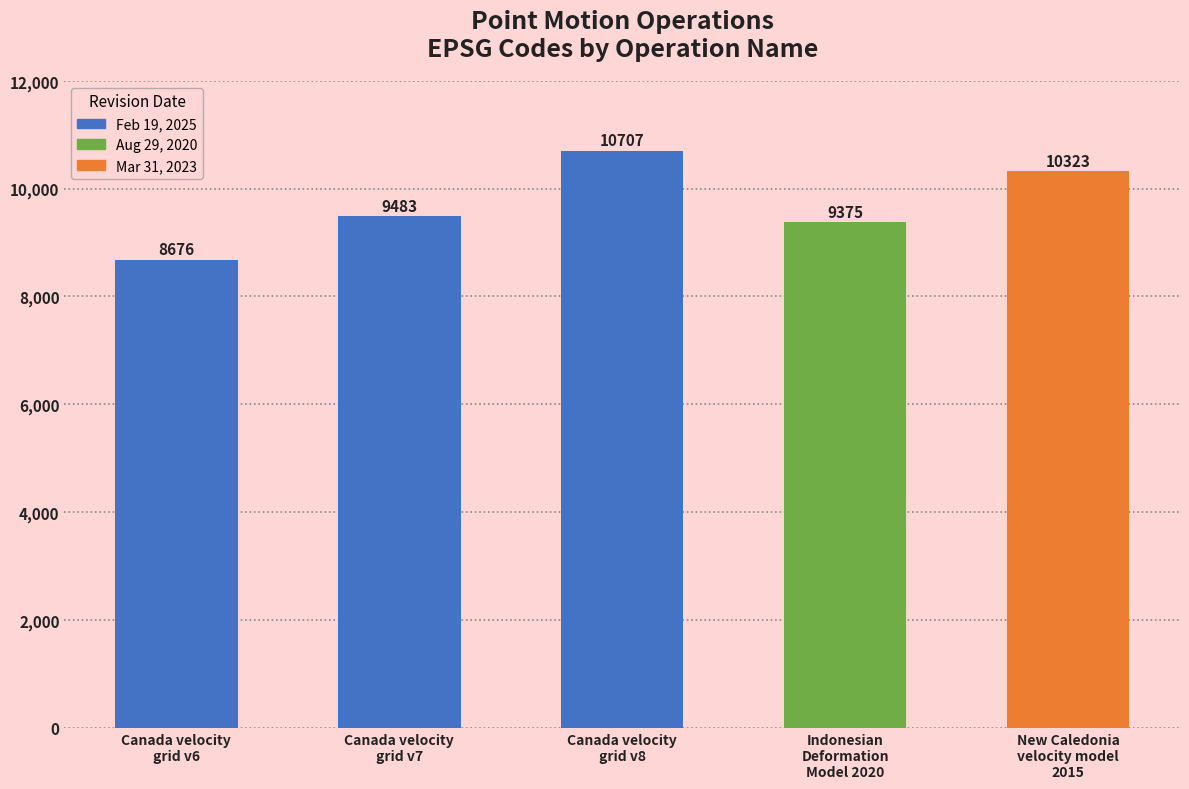

At which category does the chart reach its minimum across all series?

Canada velocity
grid v6